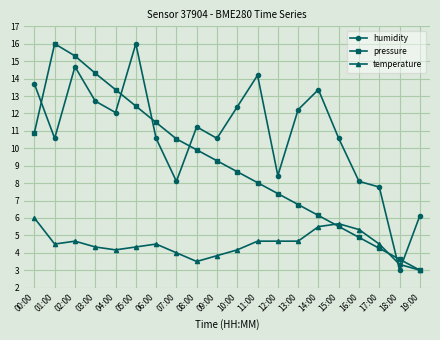

What is the smallest value displayed?

3.0